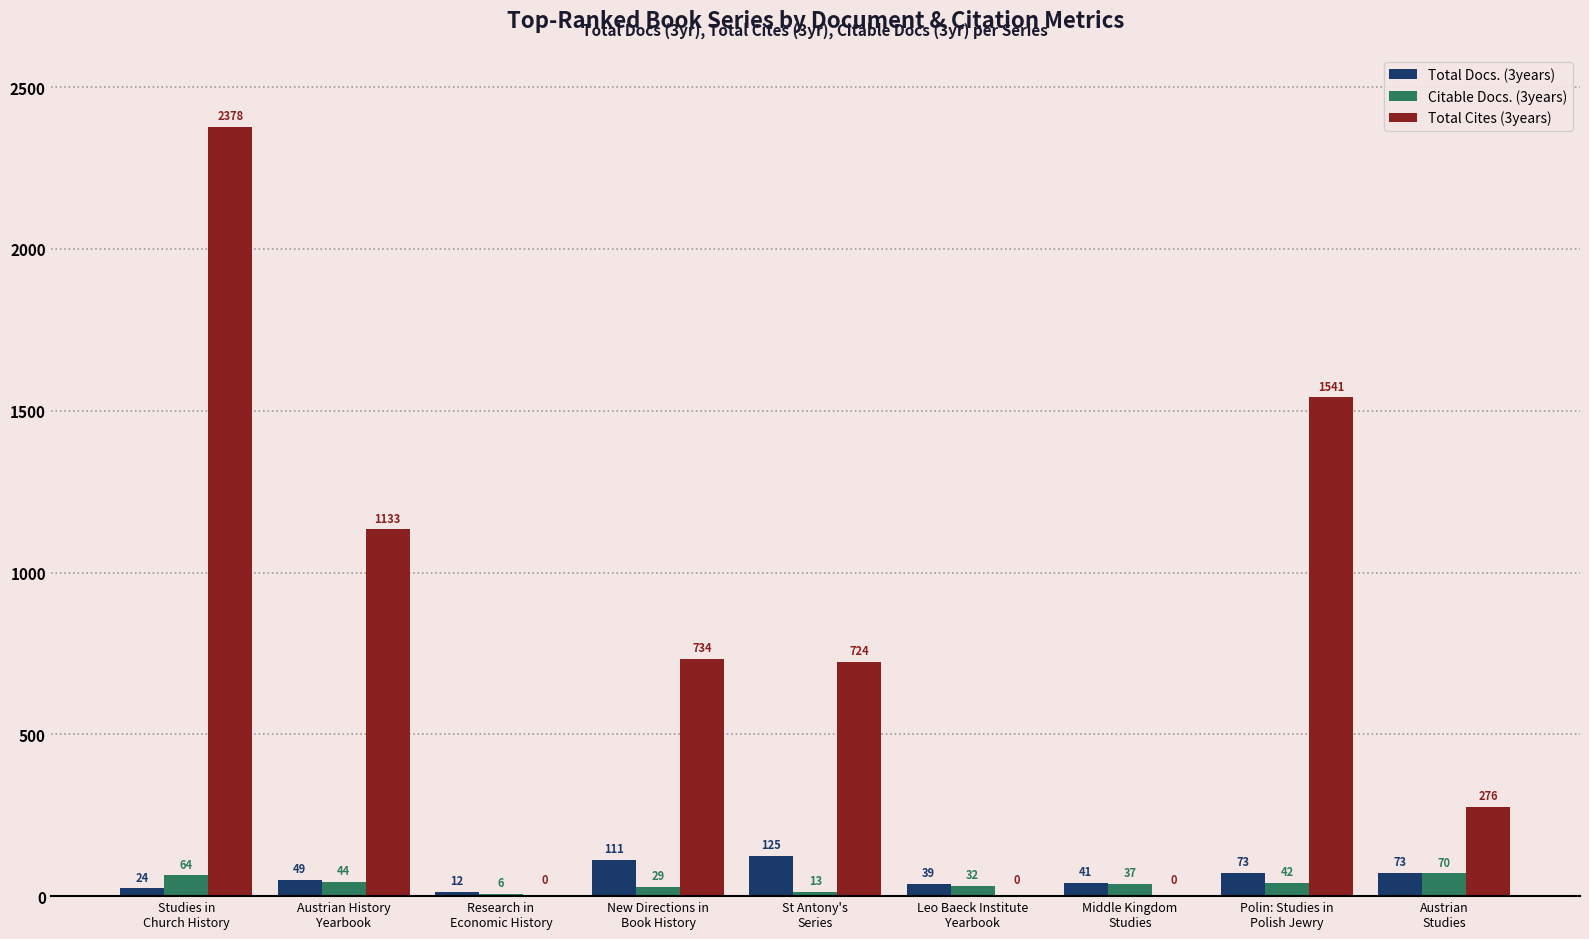

Reading right to left, extract all data points from this chart.

Total Docs. (3years): Austrian
Studies=73	Polin: Studies in
Polish Jewry=73	Middle Kingdom
Studies=41	Leo Baeck Institute
Yearbook=39	St Antony's
Series=125	New Directions in
Book History=111	Research in
Economic History=12	Austrian History
Yearbook=49	Studies in
Church History=24
Citable Docs. (3years): Austrian
Studies=70	Polin: Studies in
Polish Jewry=42	Middle Kingdom
Studies=37	Leo Baeck Institute
Yearbook=32	St Antony's
Series=13	New Directions in
Book History=29	Research in
Economic History=6	Austrian History
Yearbook=44	Studies in
Church History=64
Total Cites (3years): Austrian
Studies=276	Polin: Studies in
Polish Jewry=1541	Middle Kingdom
Studies=0	Leo Baeck Institute
Yearbook=0	St Antony's
Series=724	New Directions in
Book History=734	Research in
Economic History=0	Austrian History
Yearbook=1133	Studies in
Church History=2378